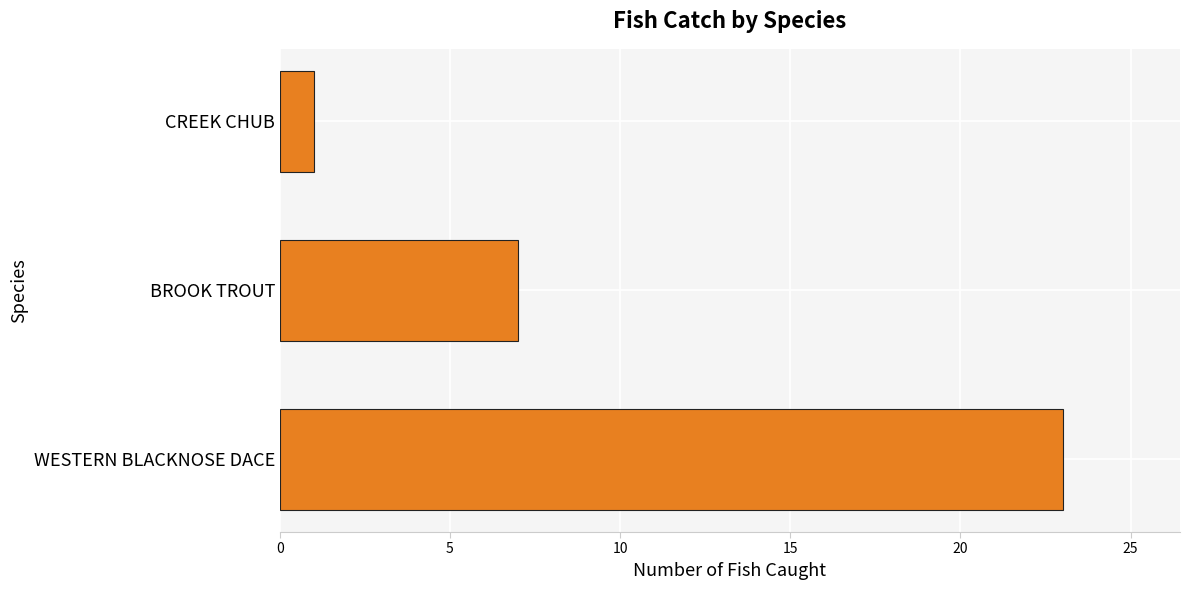

What is the change in value from WESTERN BLACKNOSE DACE to CREEK CHUB?

-22